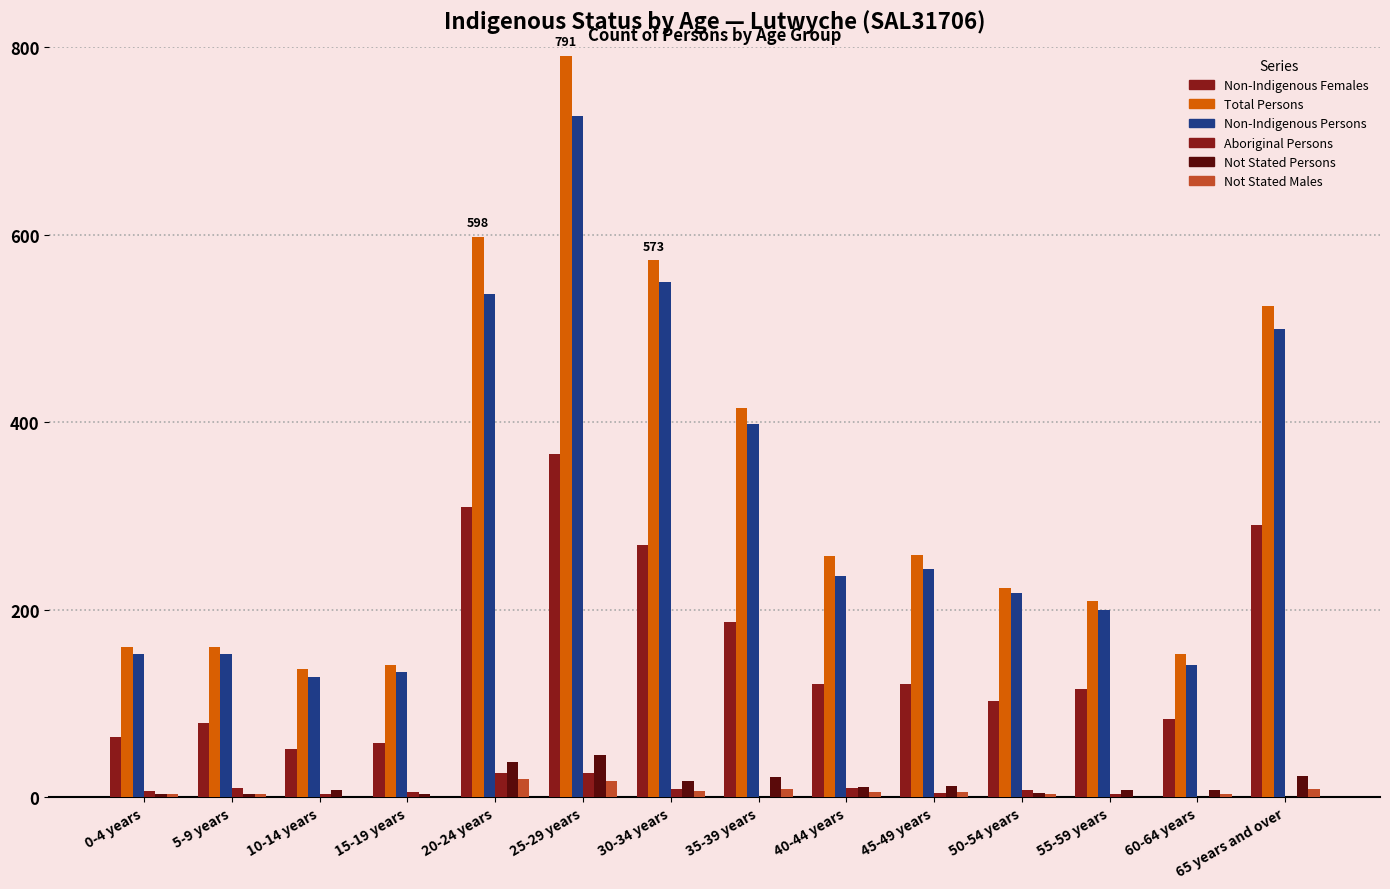

The value of Aboriginal Persons at 40-44 years is 9. True or false?

True